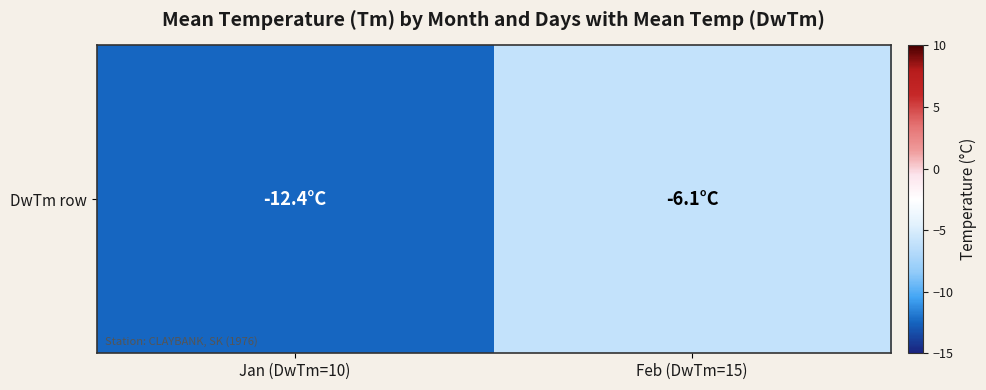

What is the change in value from Jan (DwTm=10) to Feb (DwTm=15)?

+6.3